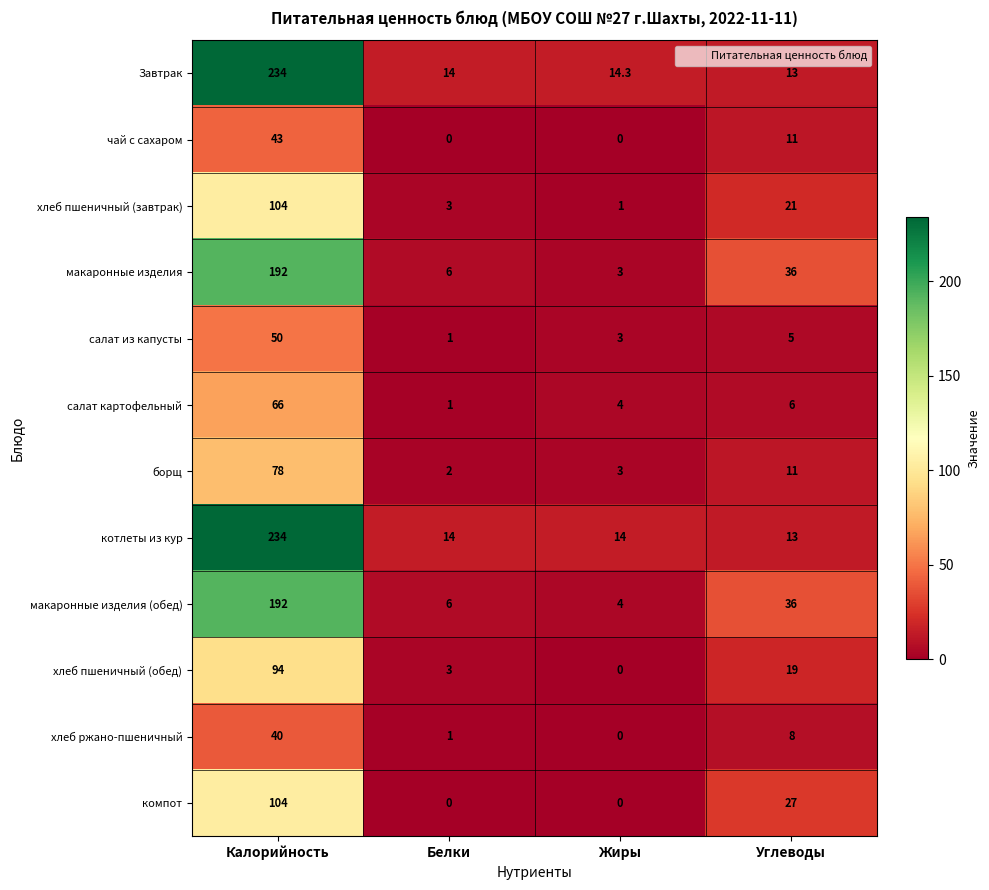

List the labels in order of макаронные изделия (обед) value, largest first.

Калорийность, Углеводы, Белки, Жиры